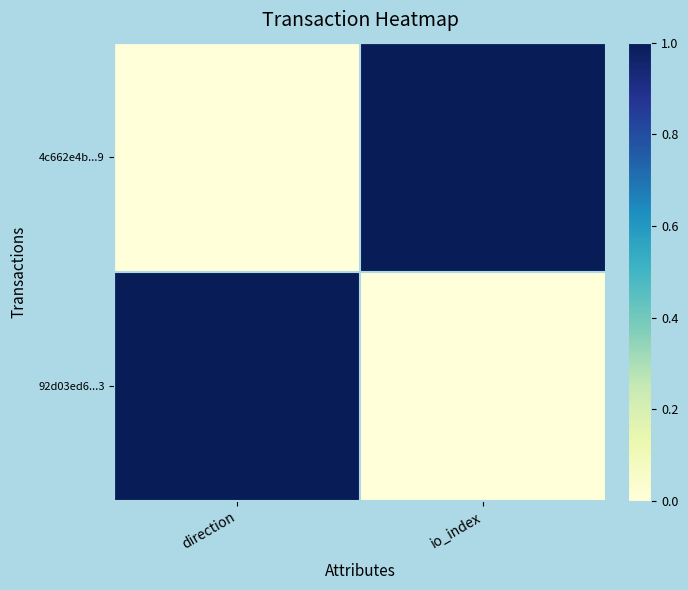

Reading right to left, what are all the values shown in this chart?

4c662e4b...9: io_index=1	direction=0
92d03ed6...3: io_index=0	direction=1